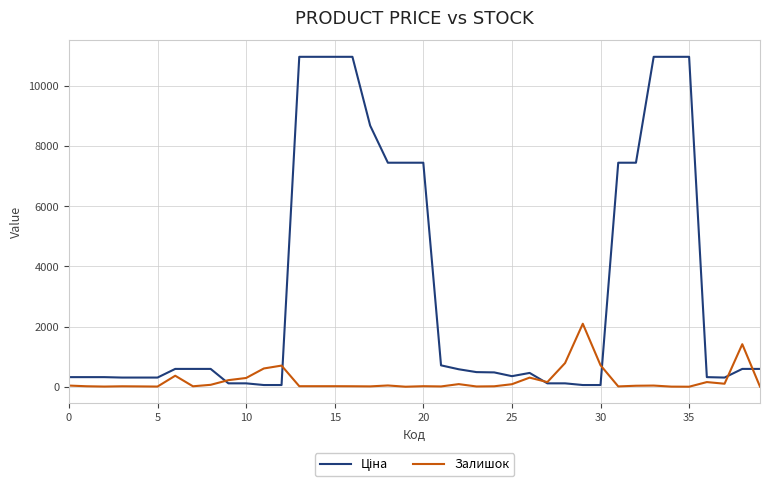

Does the chart display data point markers on the line(s)?

No